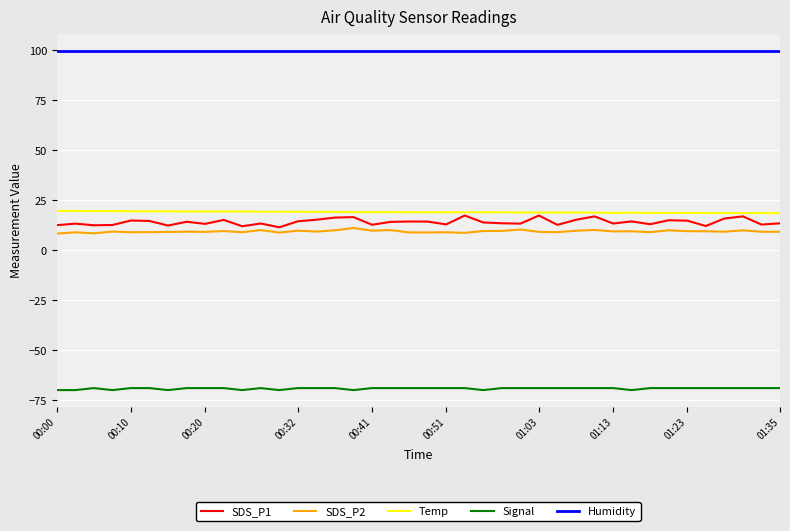

What is the minimum value for SDS_P2?

8.3